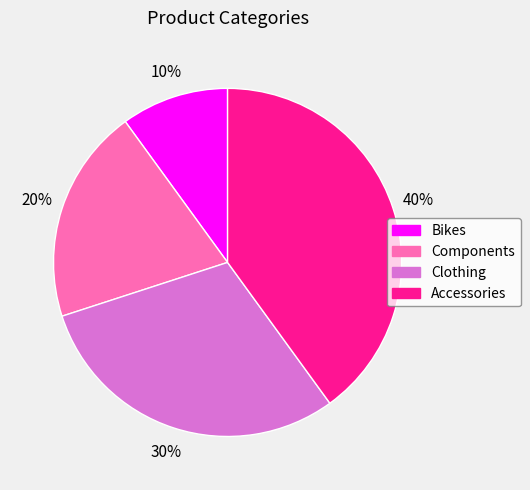

What is the ratio of the value at Accessories to the value at Components?

2.0